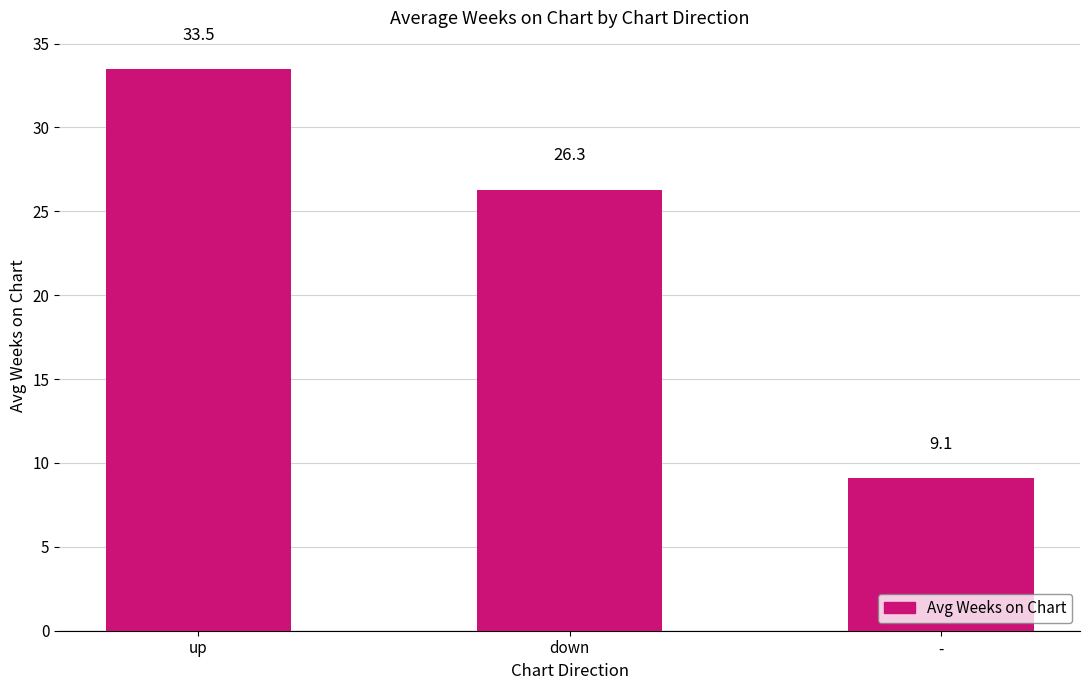

What is the label of the 2nd bar from the left?

down